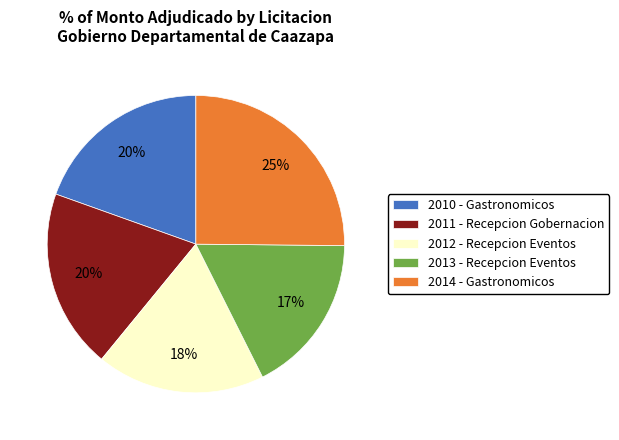

Is the sum of 2012 - Recepcion Eventos and 2011 - Recepcion Gobernacion greater than half?

No